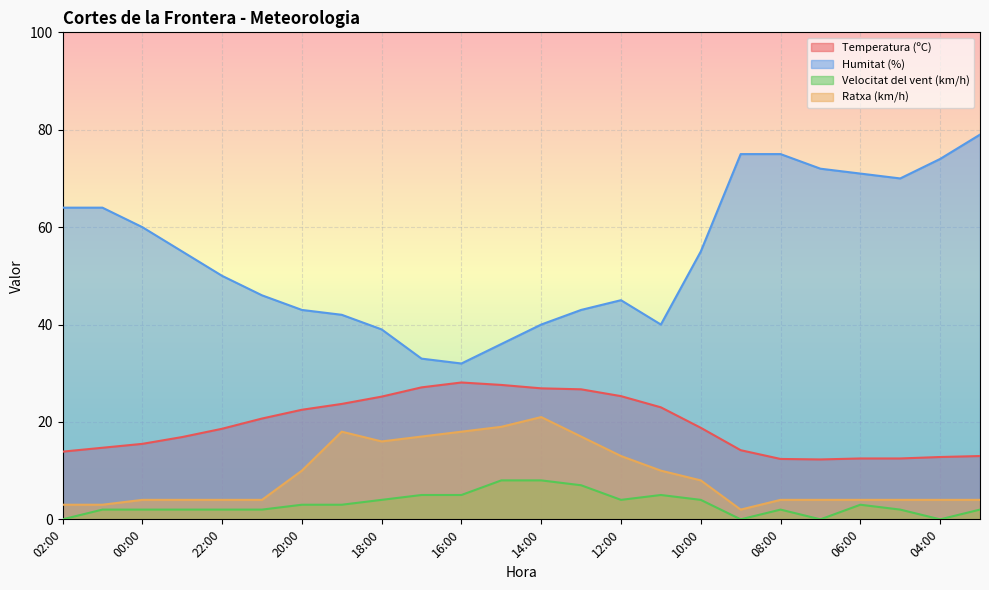

How many lines are shown in the chart?

4